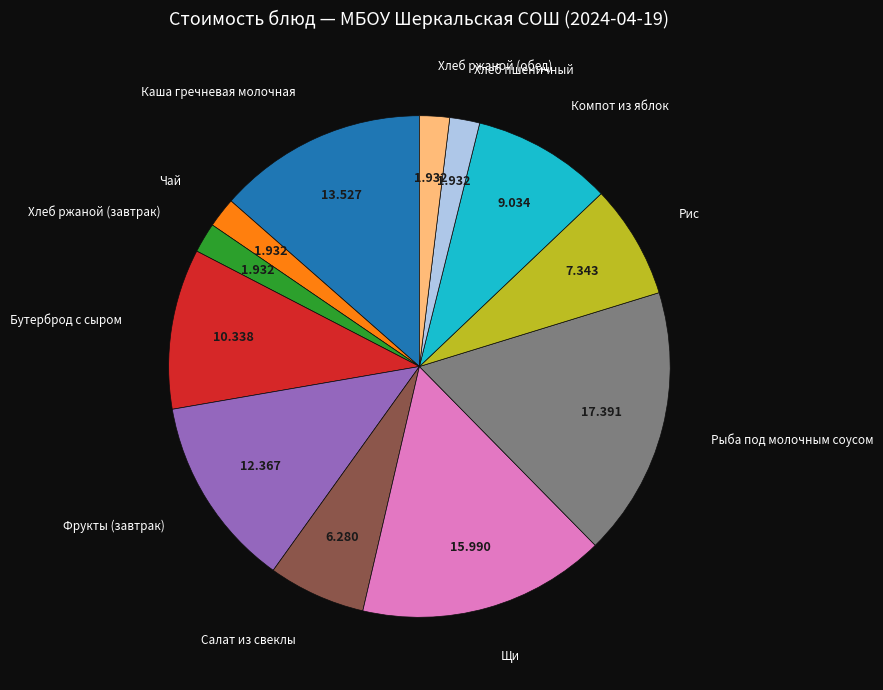

Is there a majority slice in this chart?

No